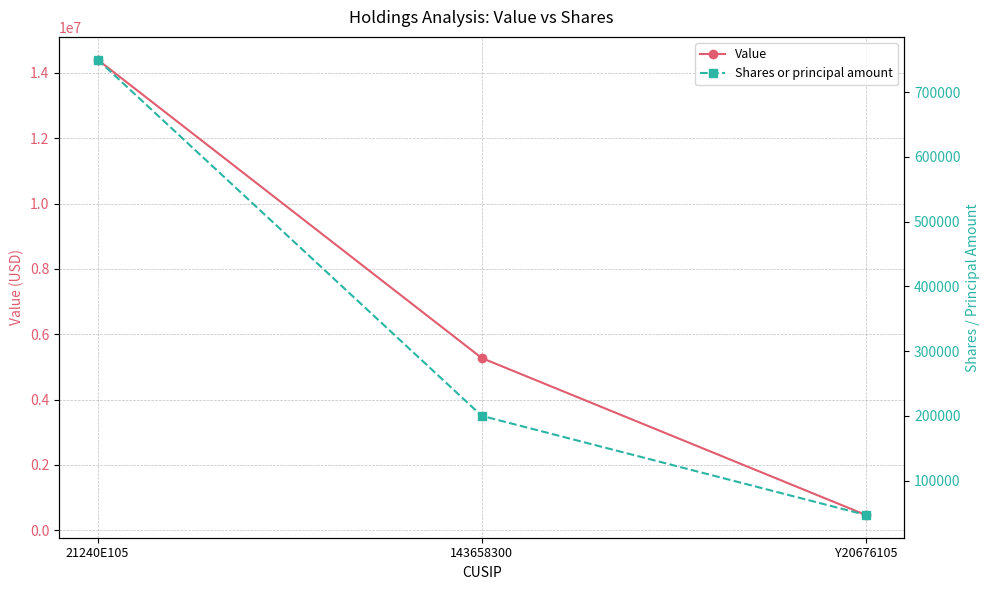

Which series changed the most between 143658300 and Y20676105?

Value